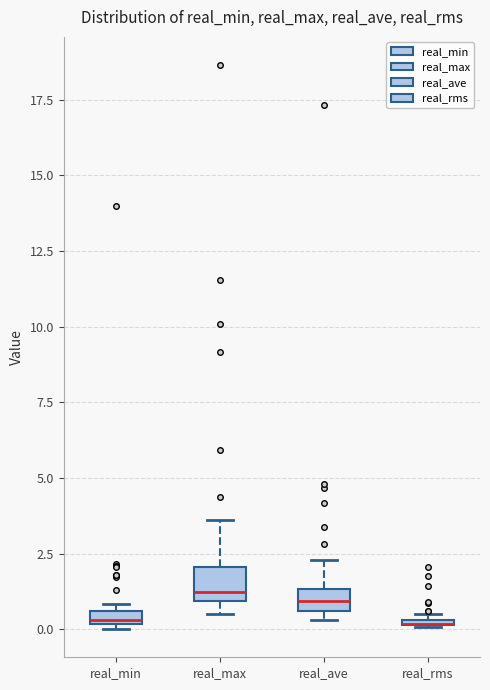

Where is the lower edge of the box for real_max on the y-axis? The values are not printed on the chart, so give them approximately, as read against the axis.

1.0